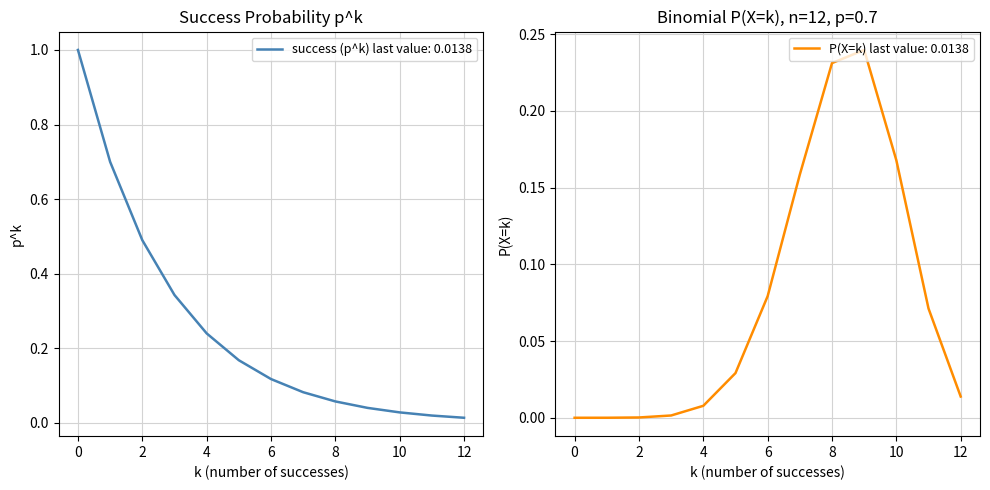

The value of success (p^k) at 6 is 0.1. True or false?

True